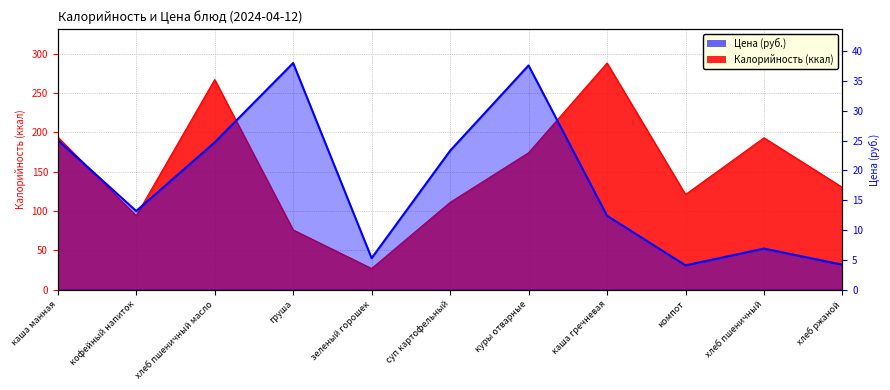

How many interior local peaks (higher than both neighbors) does the data have?

3